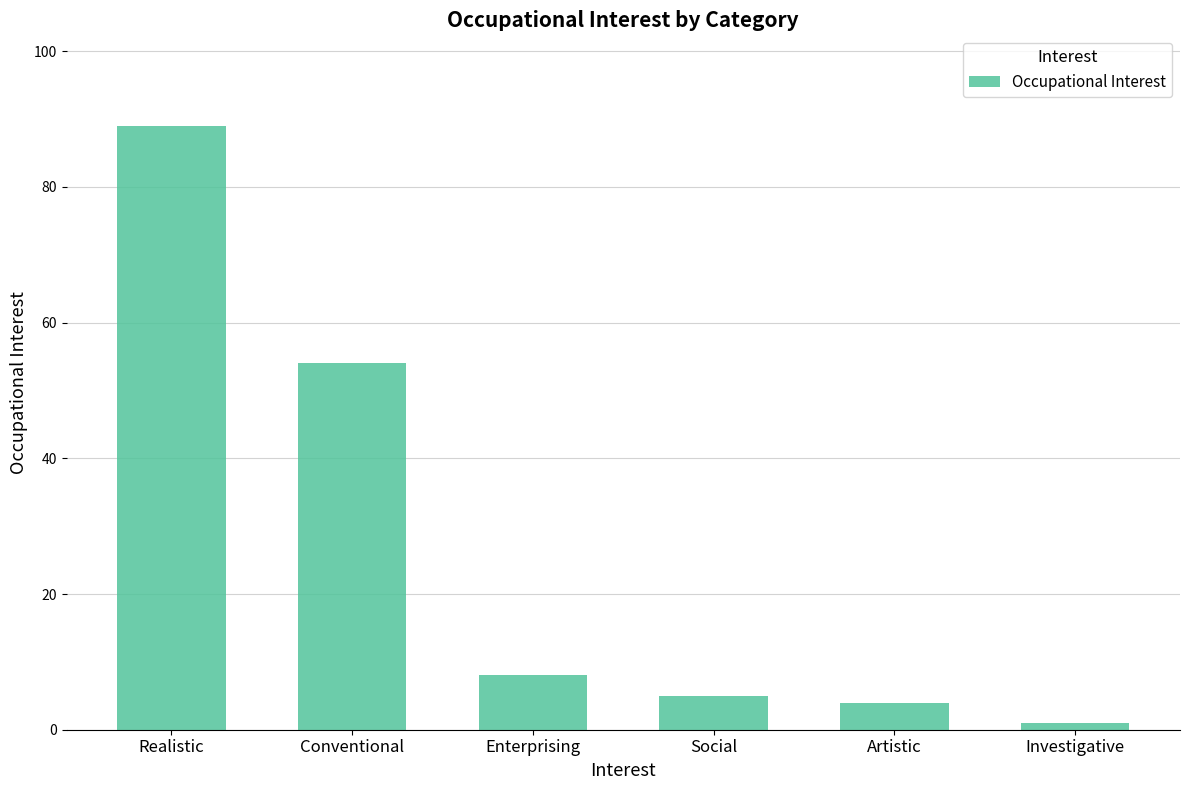

Which label corresponds to the smallest value in the chart?

Investigative